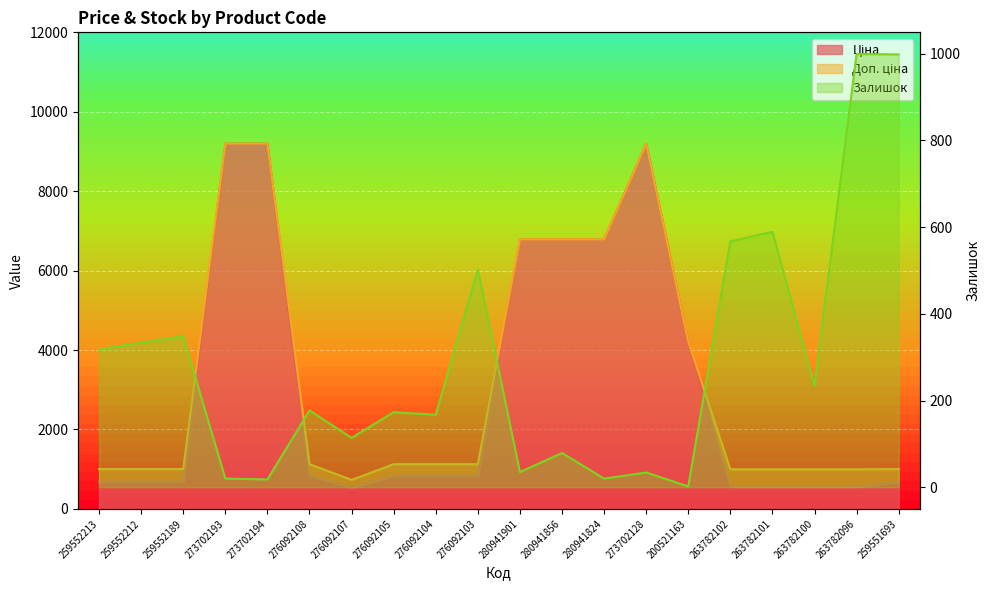

How many times do Ціна and Залишок cross each other?

3